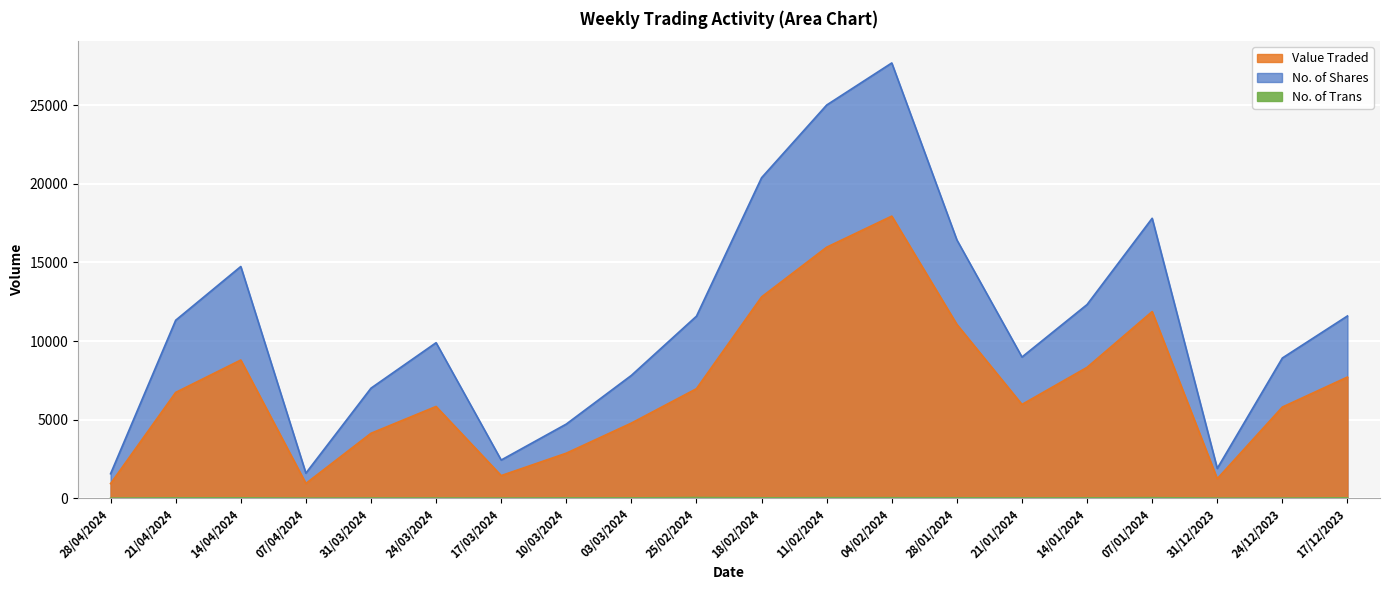

What is the value of the Value Traded point at the 7th from the left?

1439